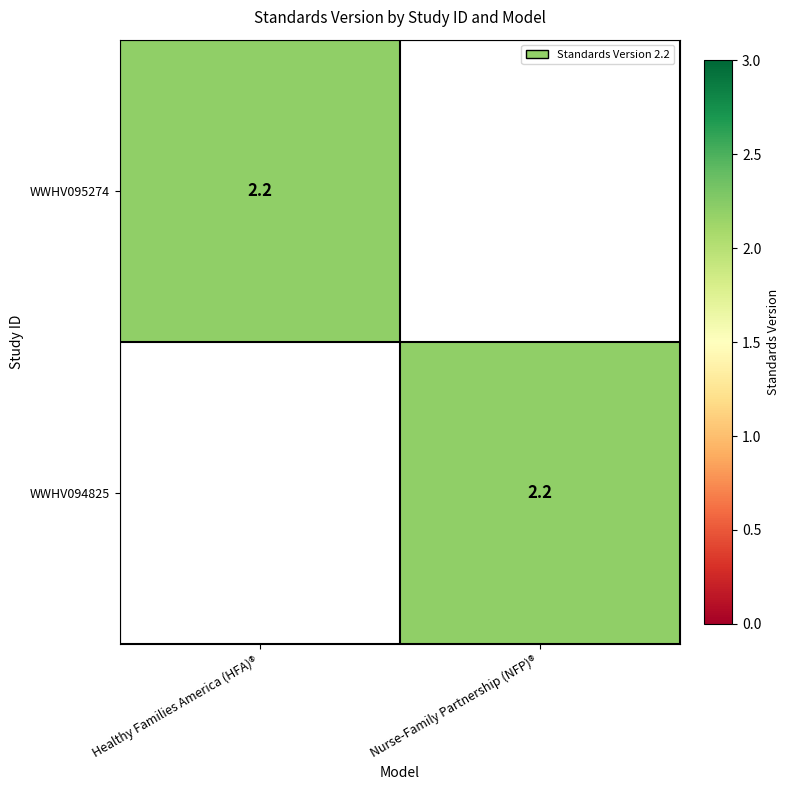

At which category is the sum across all series the highest?

Healthy Families America (HFA)®